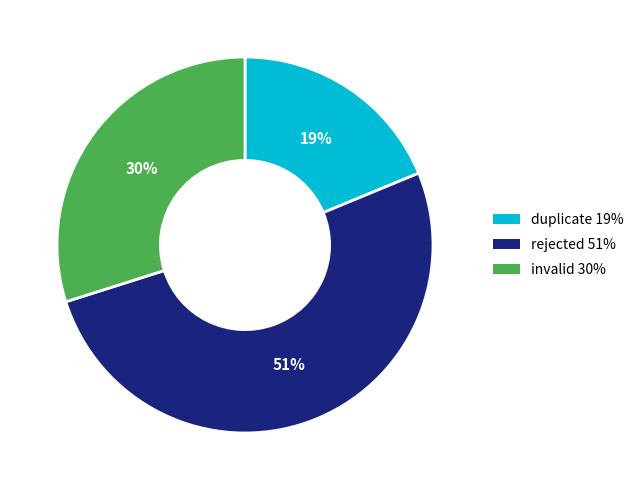

How many slices are in this pie chart?

3